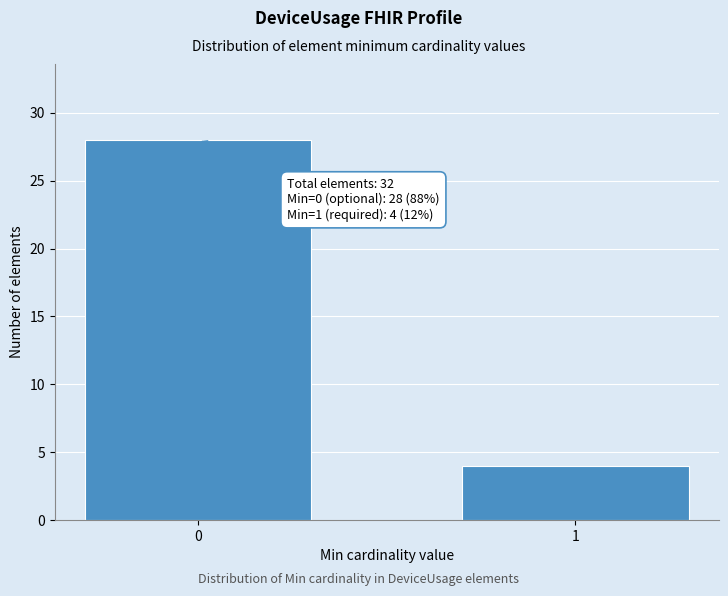

Reading left to right, what are all the values shown in this chart?

0=28	1=4